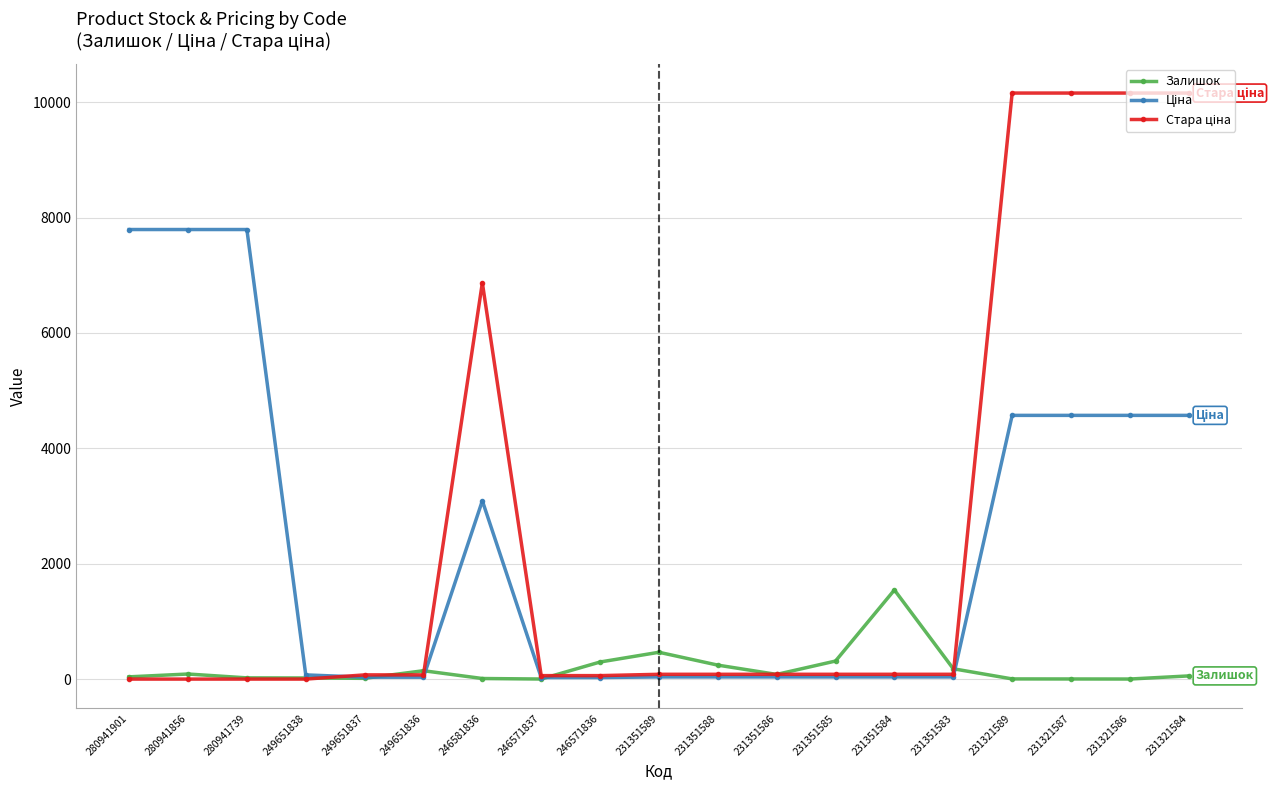

True or false: Залишок has more than 0 interior local peaks.

True